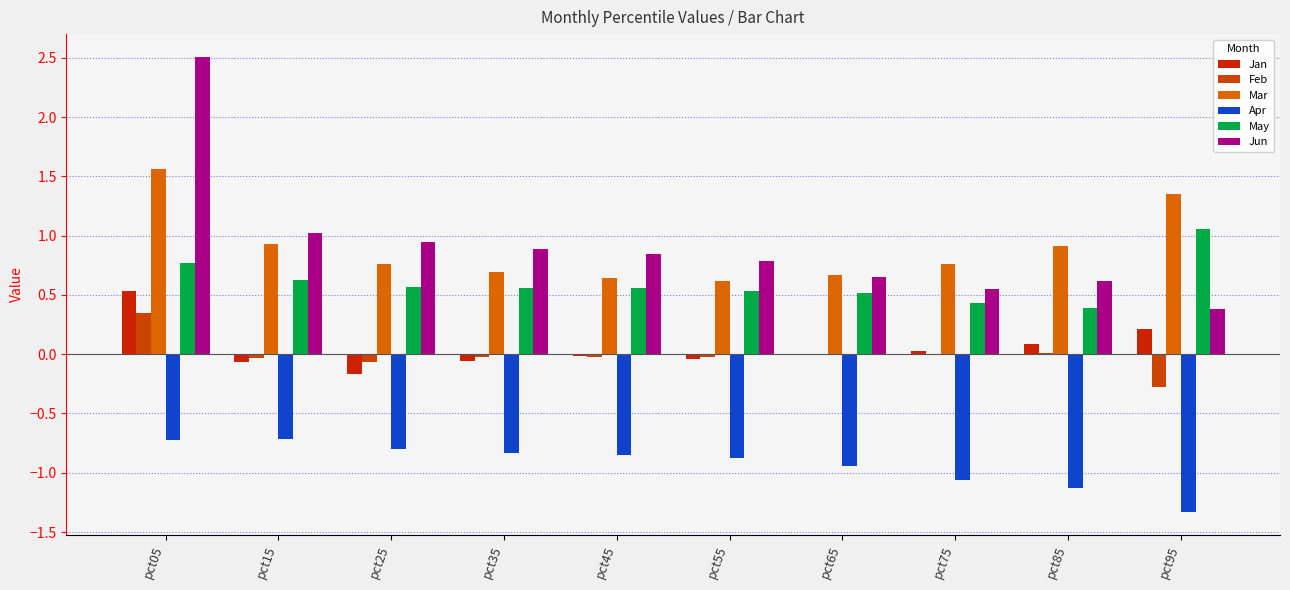

How many groups of bars are there?

10